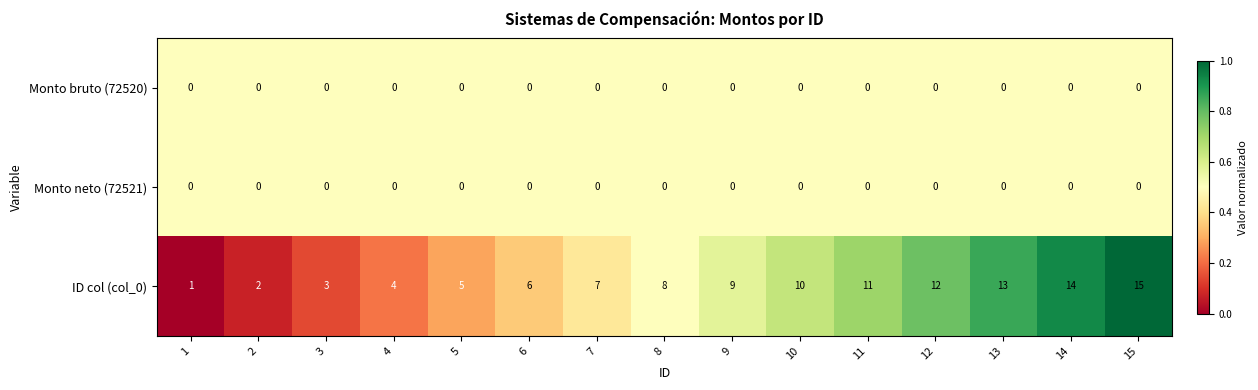

At how many categories does at least one series exceed 0?

15